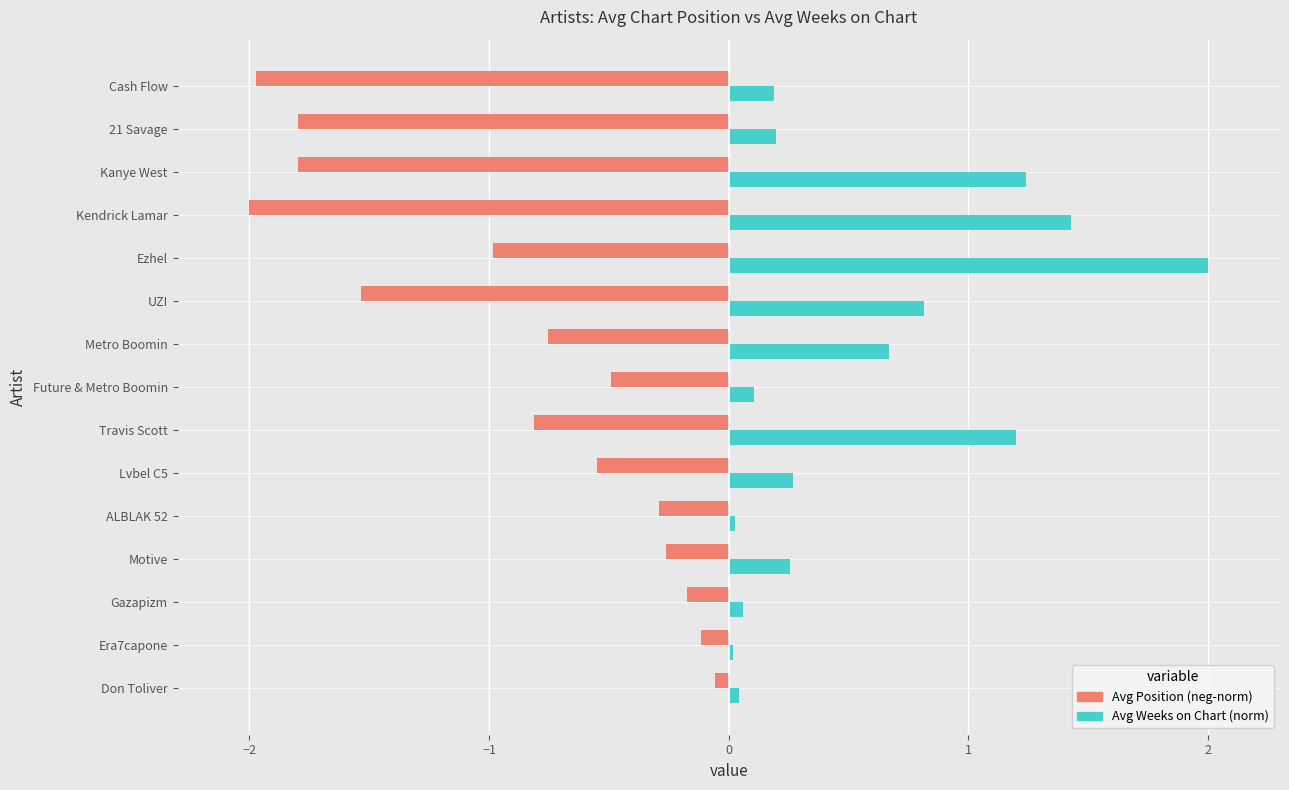

What is the difference between the Avg Weeks on Chart (norm) values at UZI and Cash Flow?

0.6